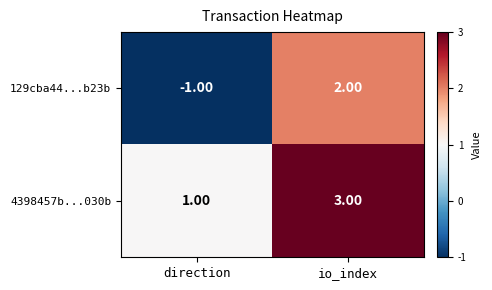

Rank the series by their maximum value, from lowest to highest.

129cba44...b23b, 4398457b...030b